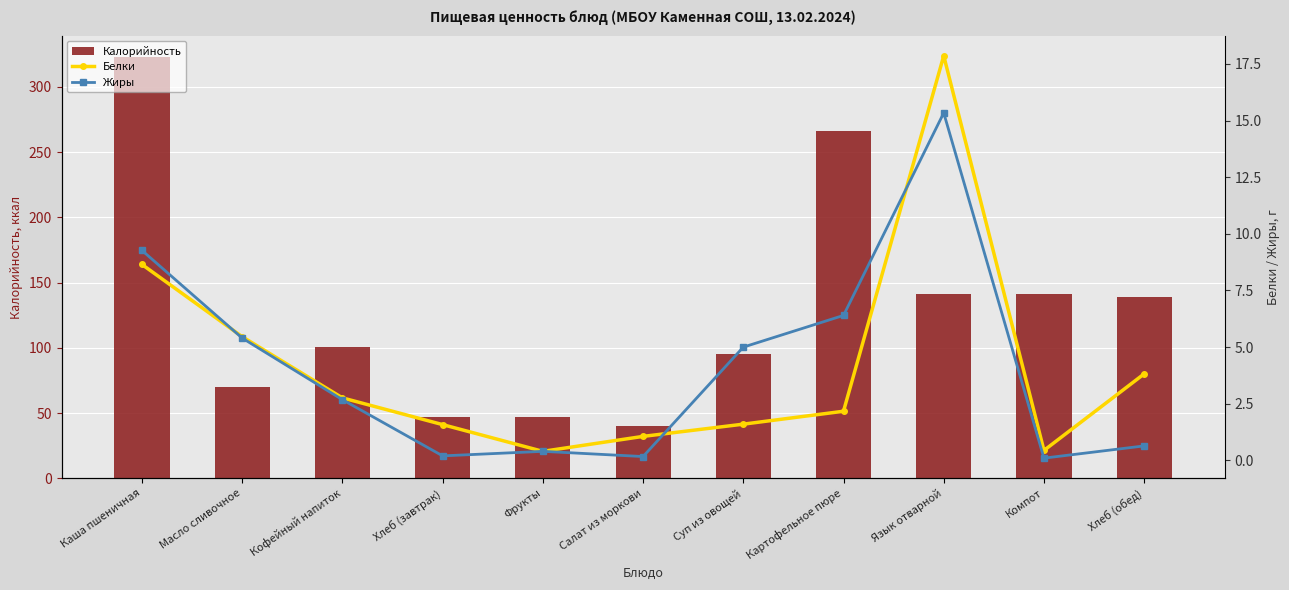

How many series are shown in this chart?

3